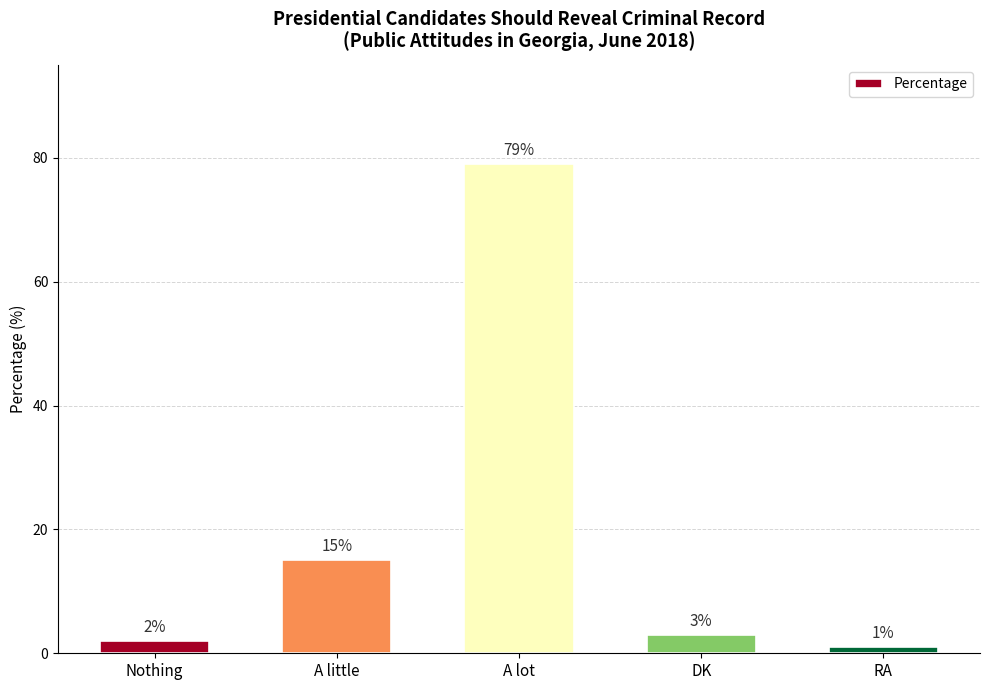

What is the ratio of the value at DK to the value at Nothing?

1.5